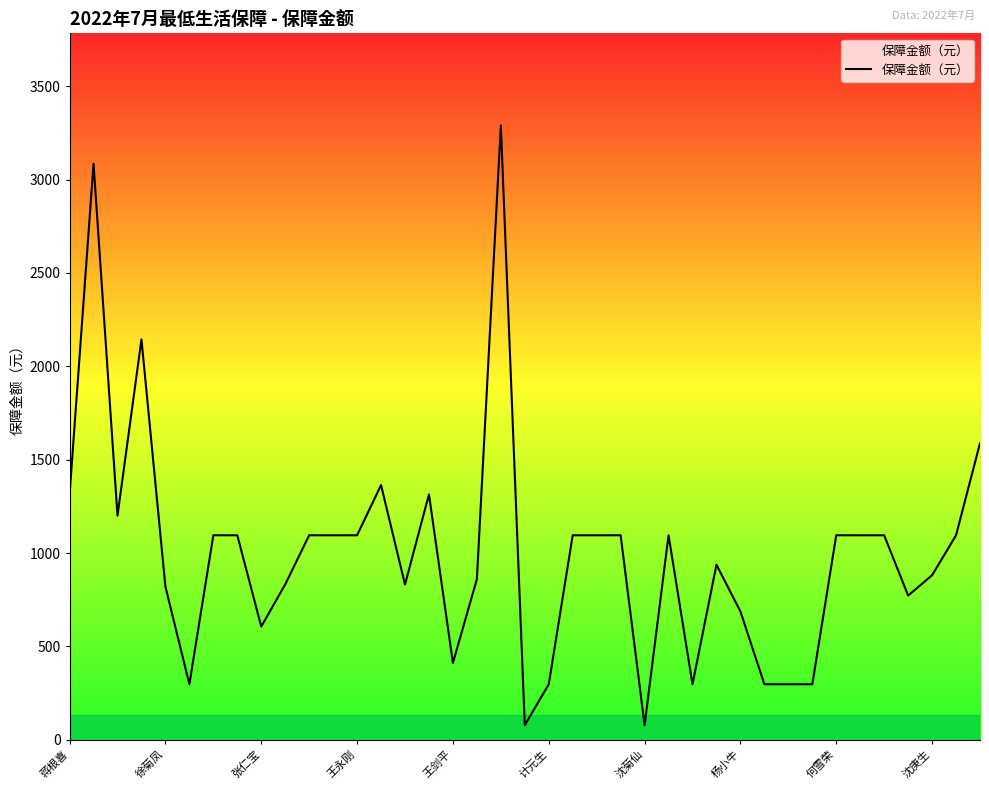

What is the minimum value shown in the chart?

78